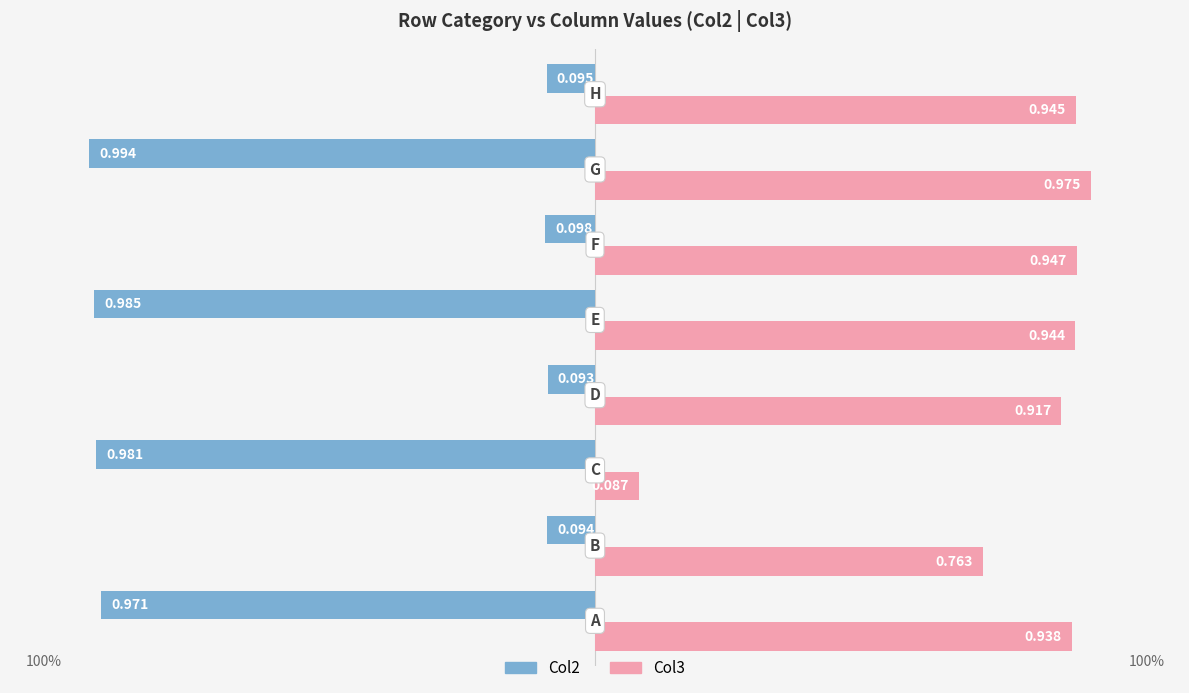

Reading left to right, what are all the values shown in this chart?

Col2: 1.0	0.1	1.0	0.1	1.0	0.1	1.0	0.1
Col3: 0.9	0.8	0.1	0.9	0.9	0.9	1.0	0.9